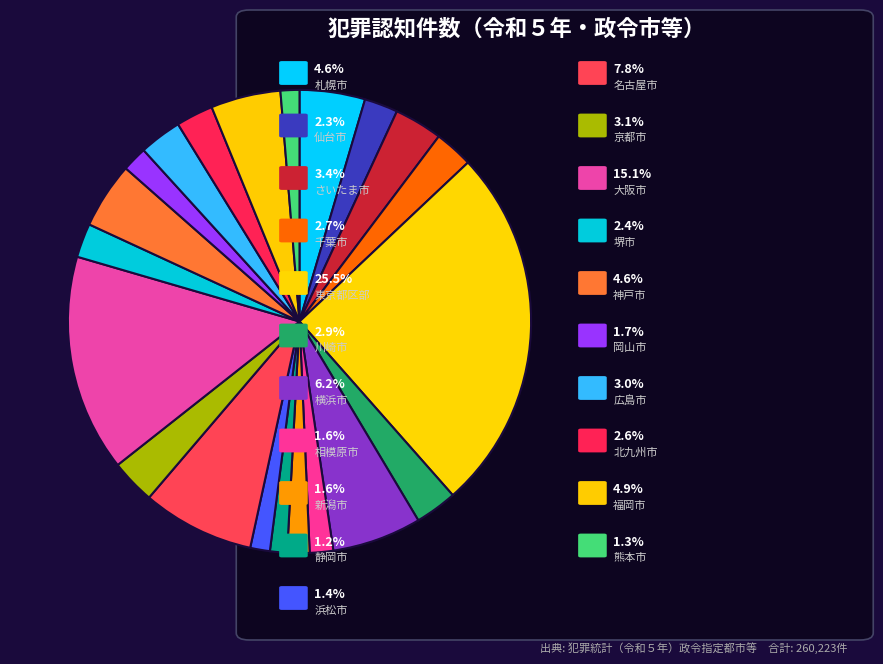

Which category has the biggest portion of the pie?

東京都区部